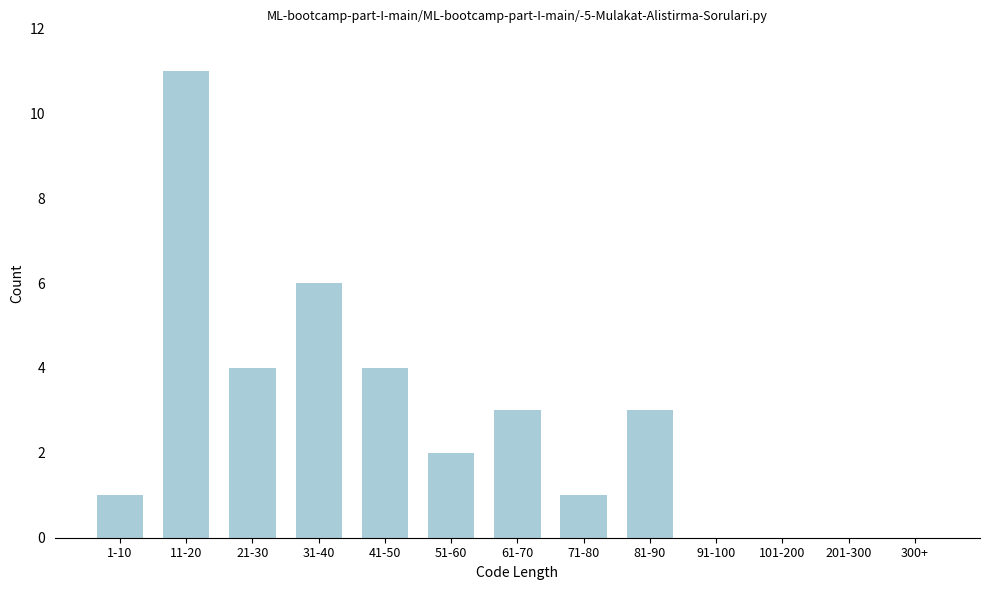

Reading left to right, transcribe all the data shown in this chart.

1-10=1	11-20=11	21-30=4	31-40=6	41-50=4	51-60=2	61-70=3	71-80=1	81-90=3	91-100=0	101-200=0	201-300=0	300+=0